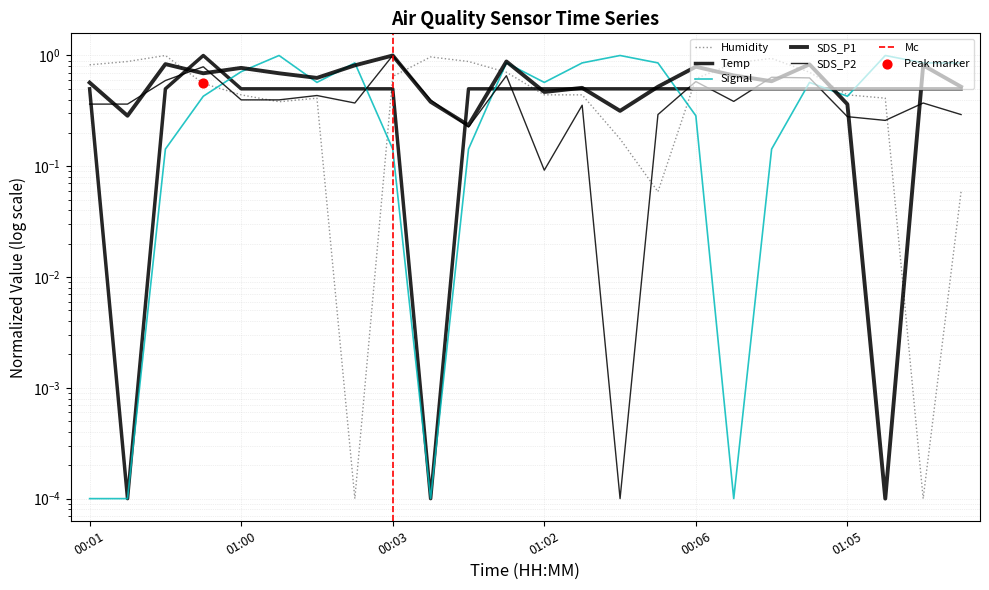

Which series reaches the minimum Y coordinate?

Humidity